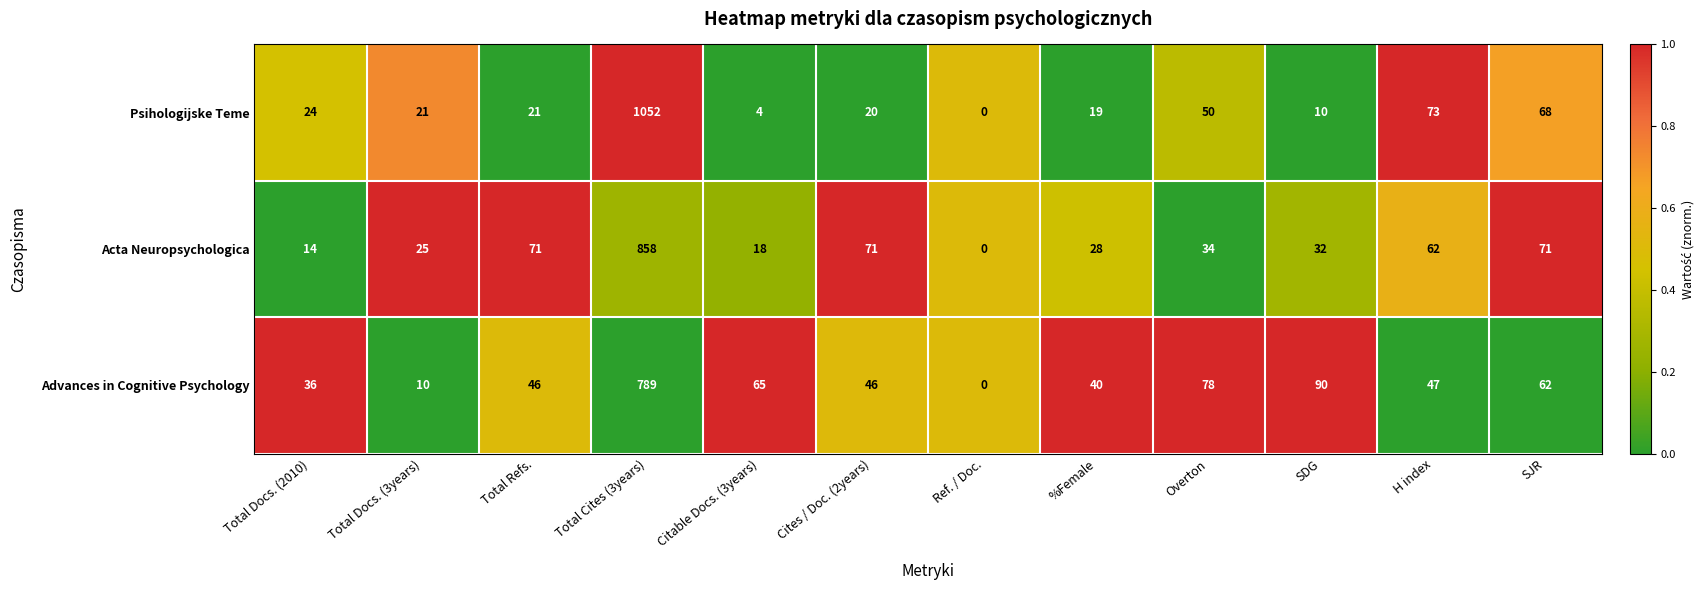

What is the difference between the Acta Neuropsychologica values at Ref. / Doc. and SDG?

32